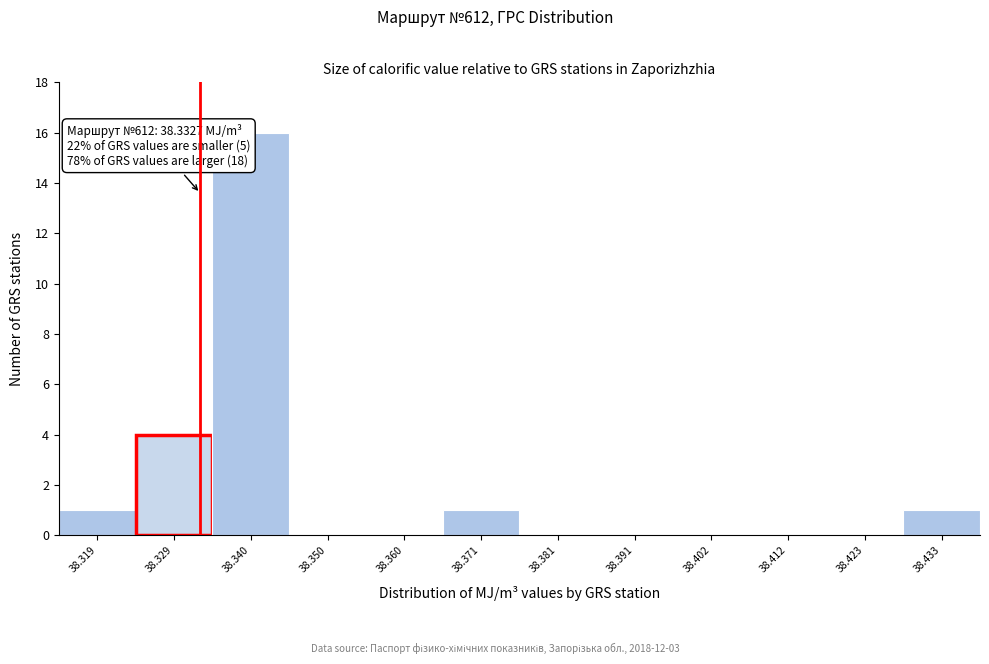

Over which range of the x-axis is the bar tallest?

38.334 to 38.344